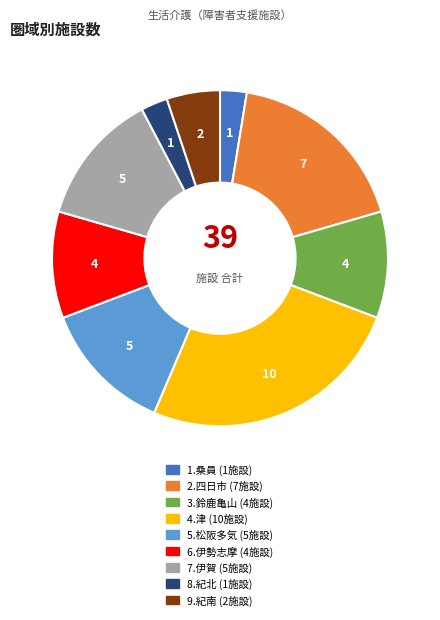

Count the number of slices in the pie.

9